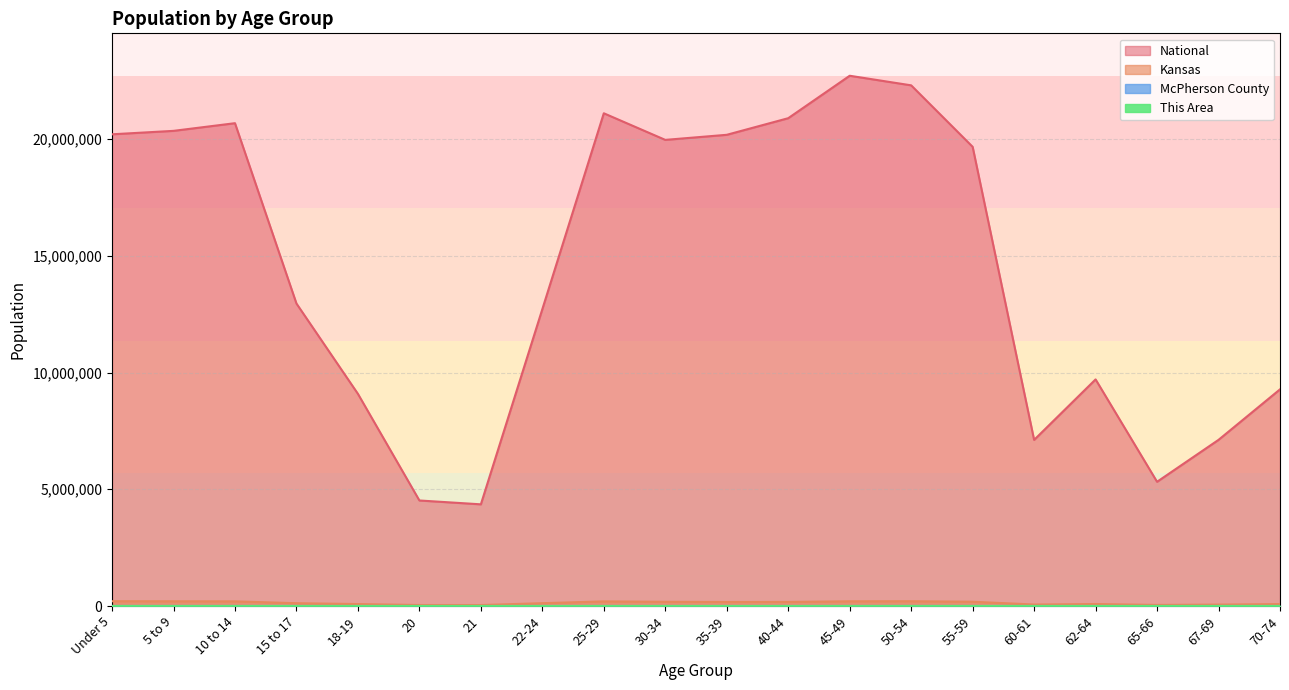

Where is the first local minimum for McPherson County?

21